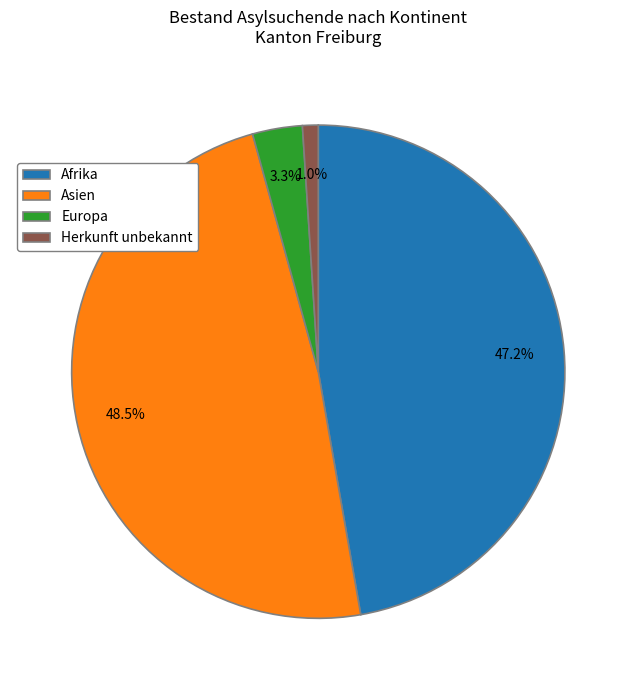

What percentage do Afrika and Europa together represent?

50.5%